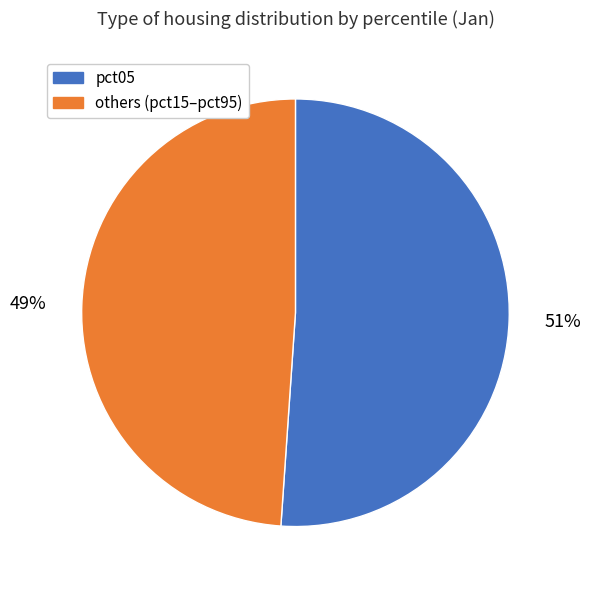

Count the number of slices in the pie.

2